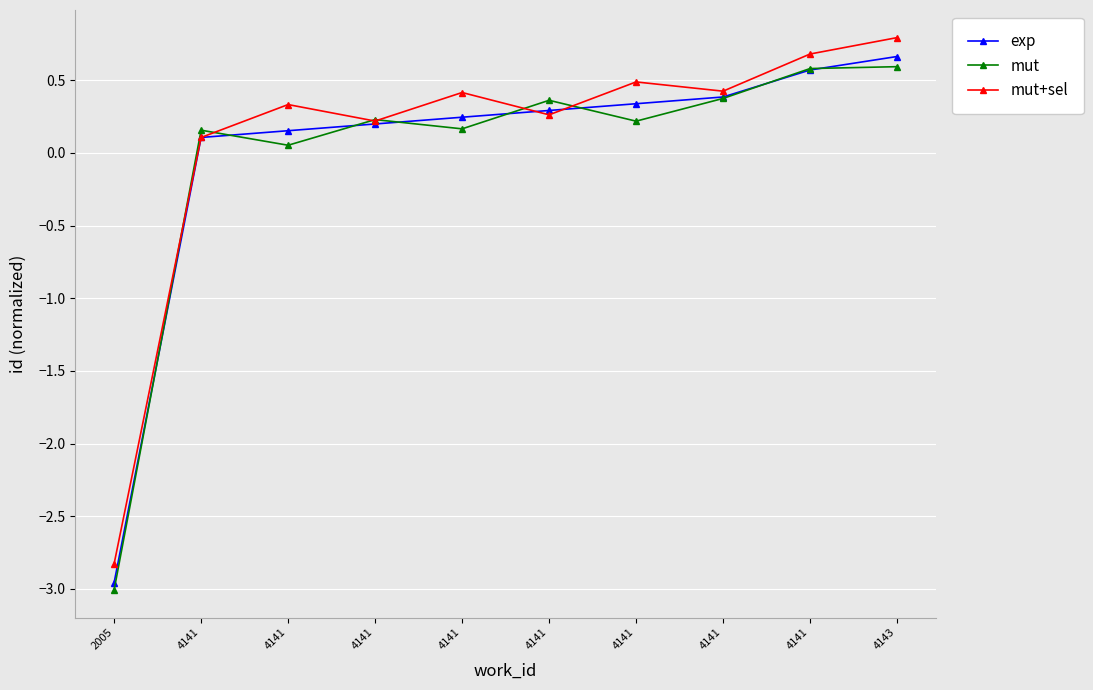

What value does the exp series have at 4141?

0.3